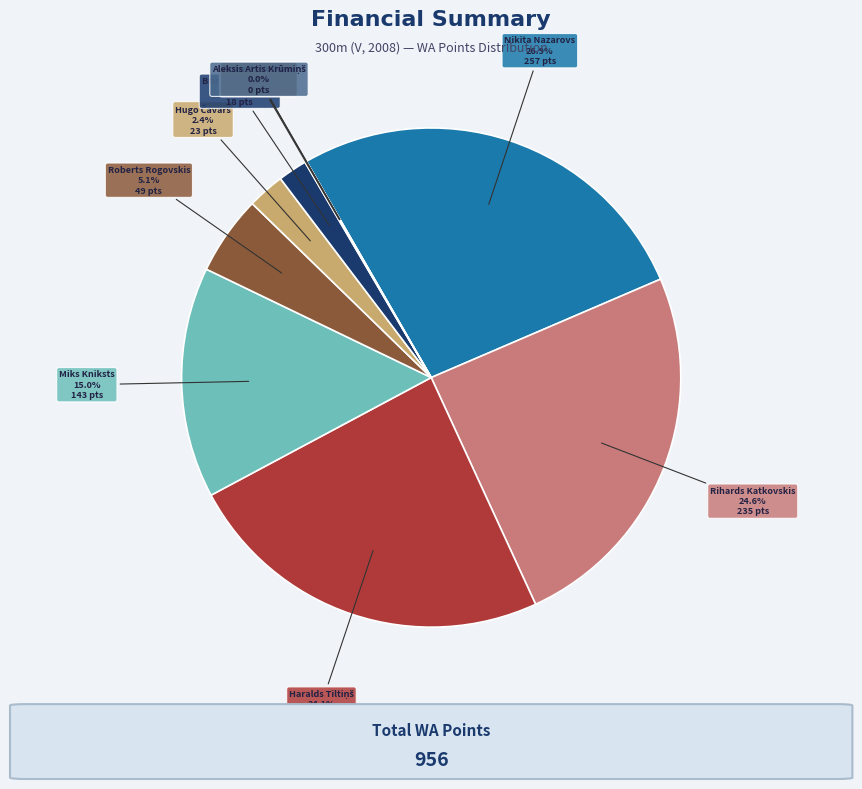

Which slice is the largest?

Ņikita Nazarovs